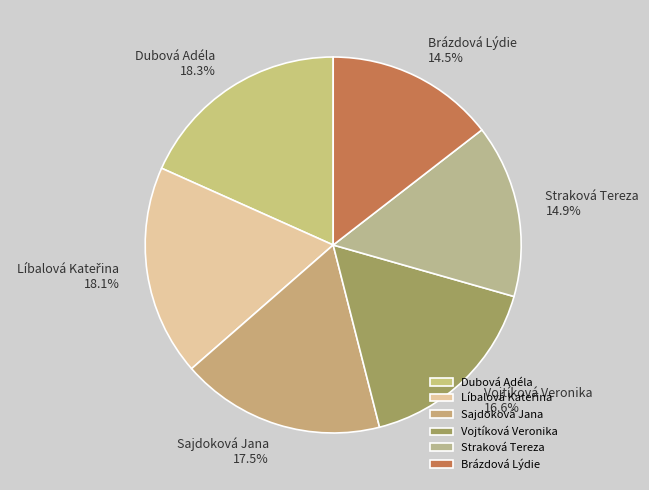

What is the ratio of the value at Straková Tereza to the value at Brázdová Lýdie?

1.0